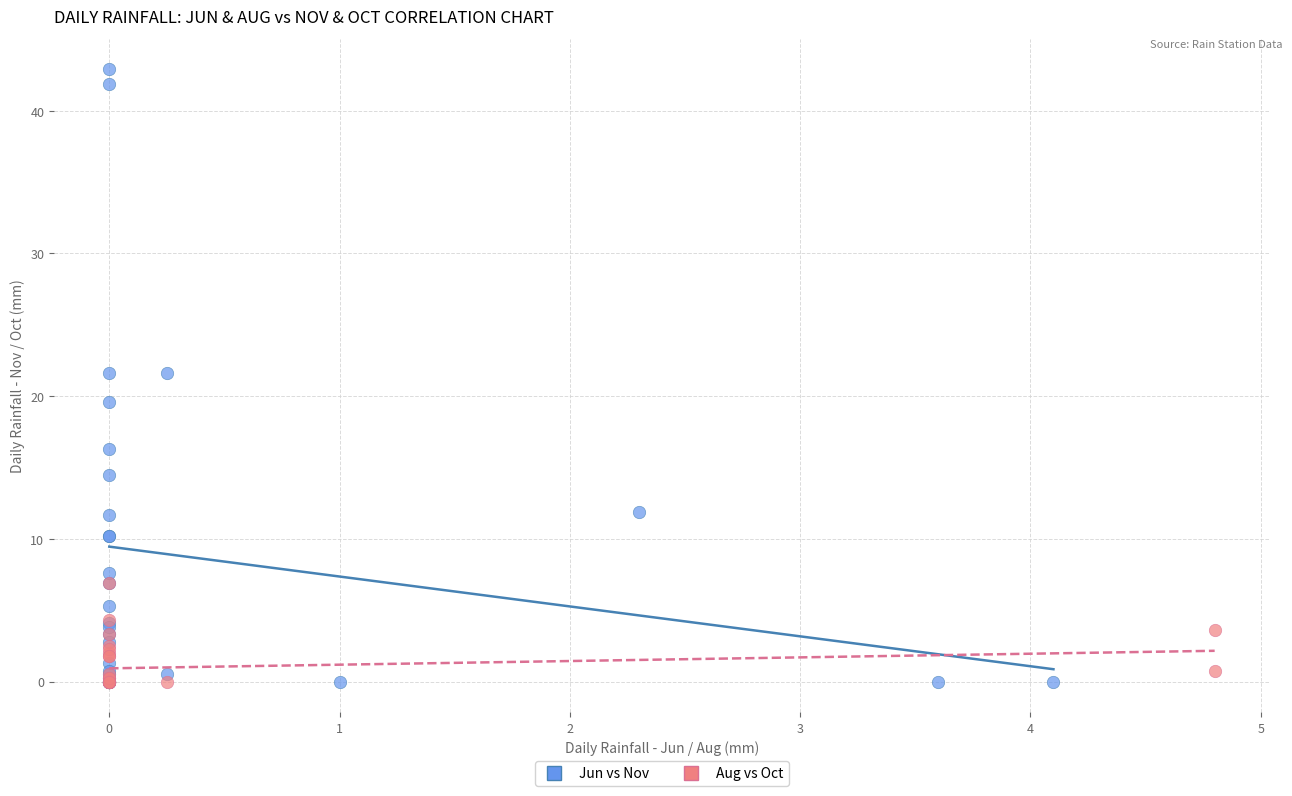

Which series has the largest Y range (max minus min)?

Jun vs Nov